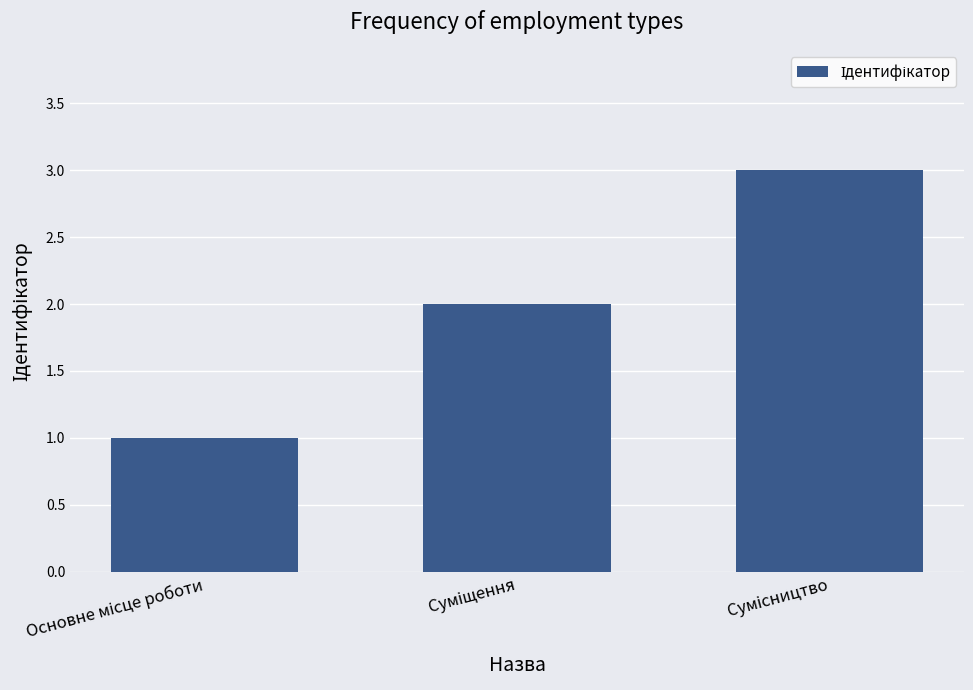

What is the difference between the maximum and minimum values?

2